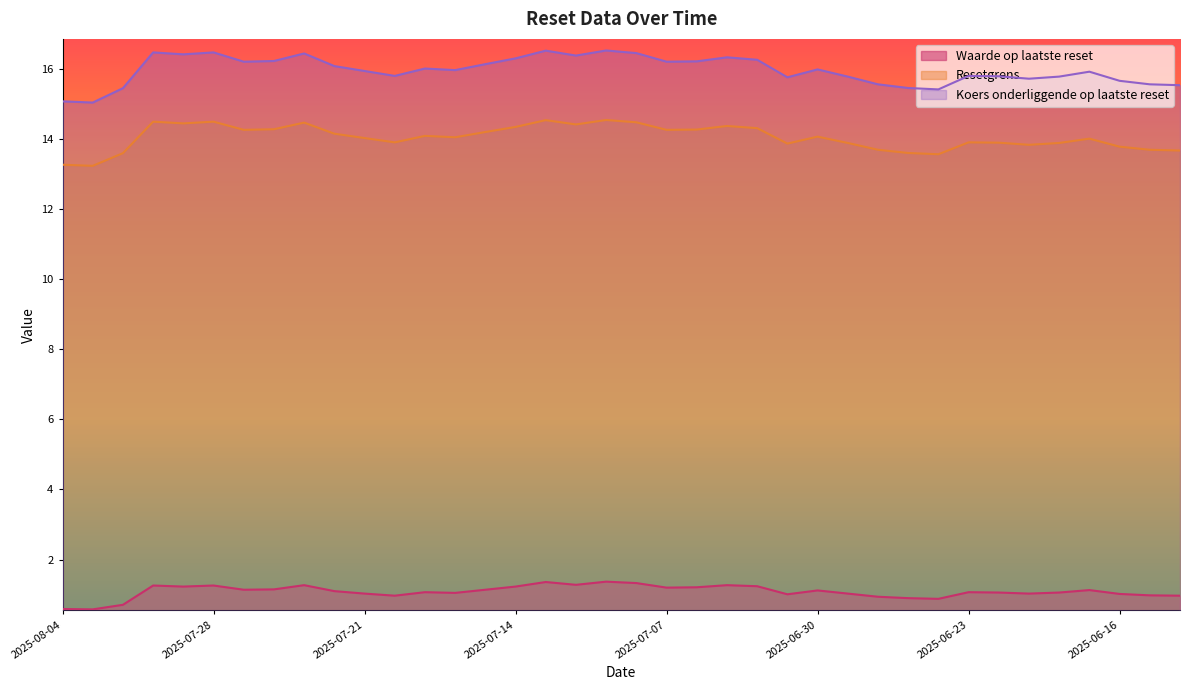

Where is Koers onderliggende op laatste reset nearest to the value 15?

2025-08-01